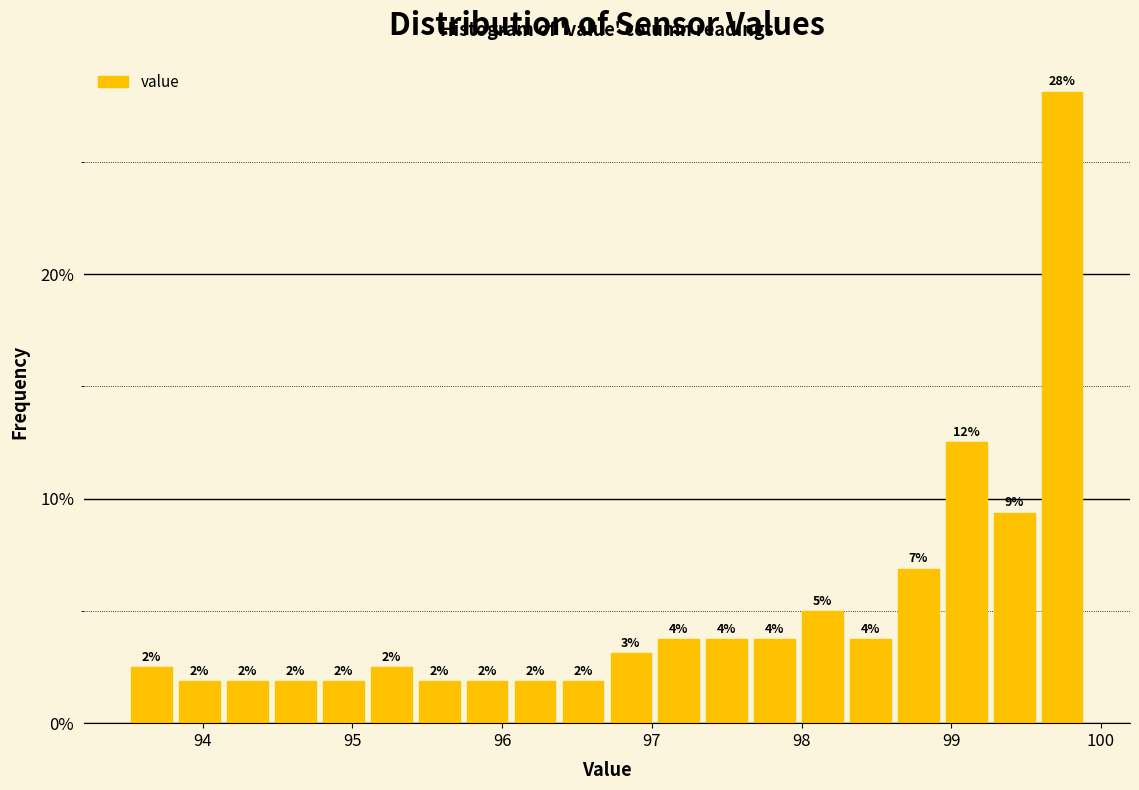

Read against the x-axis, roughly where is the centre of the tallest bar?

99.7